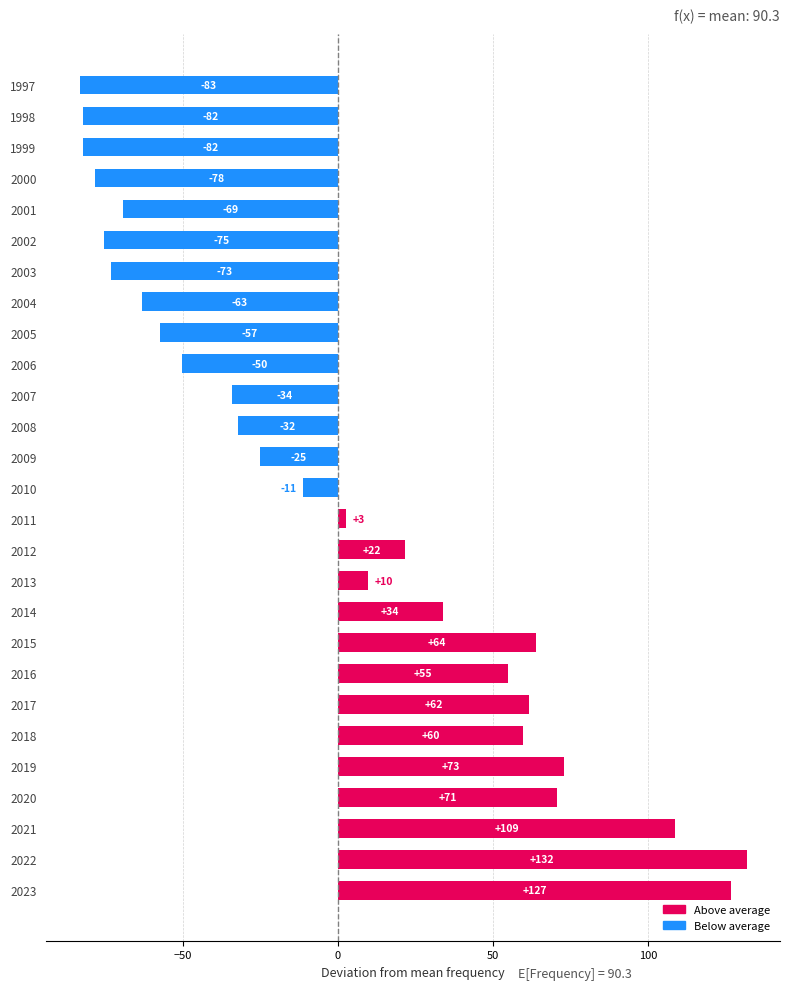

Is it true that the value at 2009 is -34.3?

False